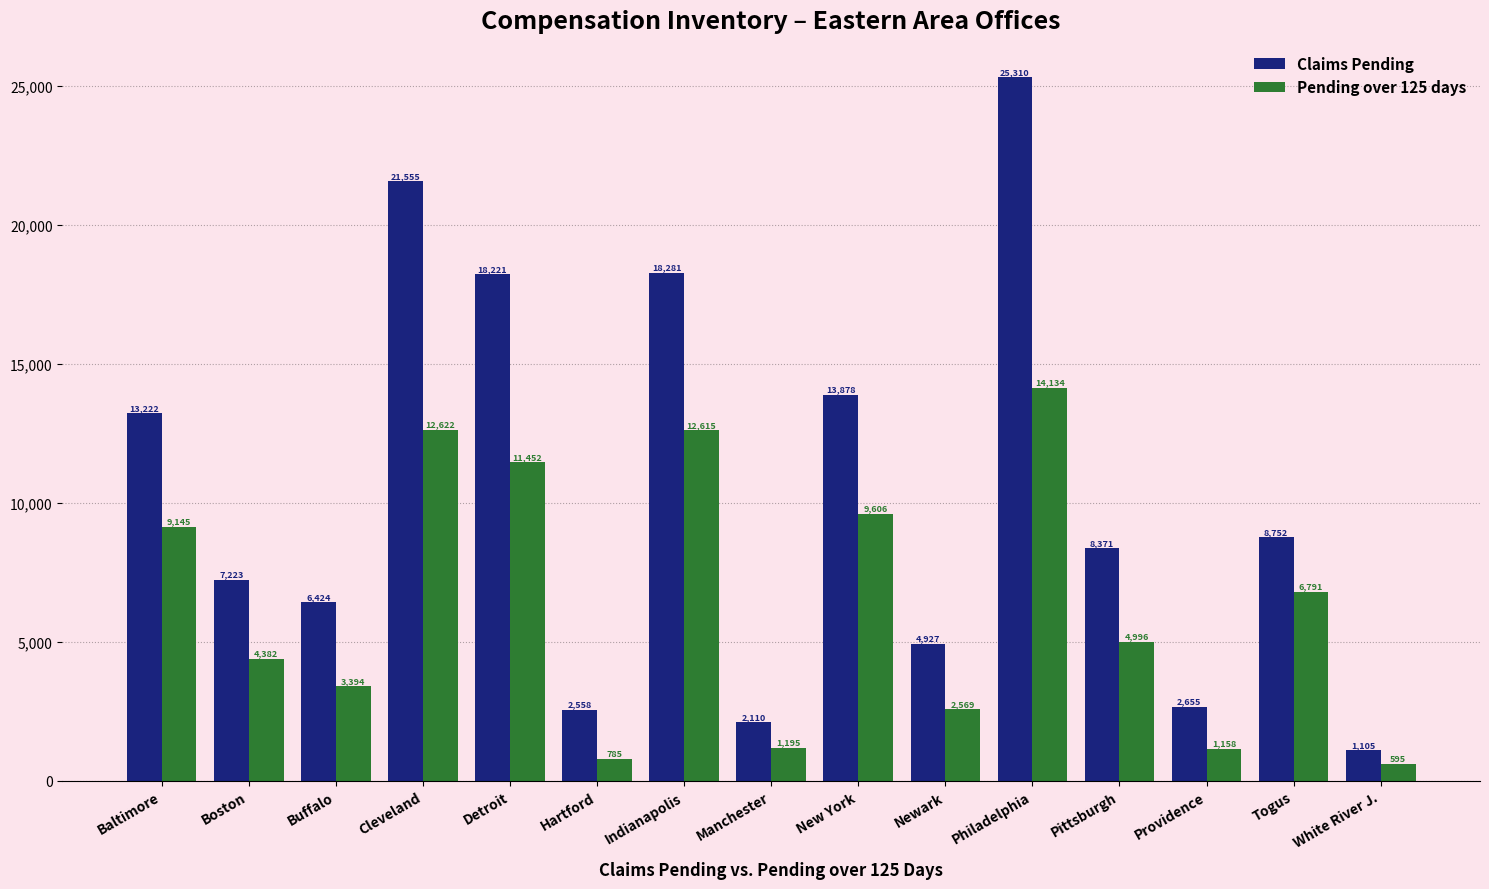

Is it true that Pending over 125 days equals 4382 at Boston?

True